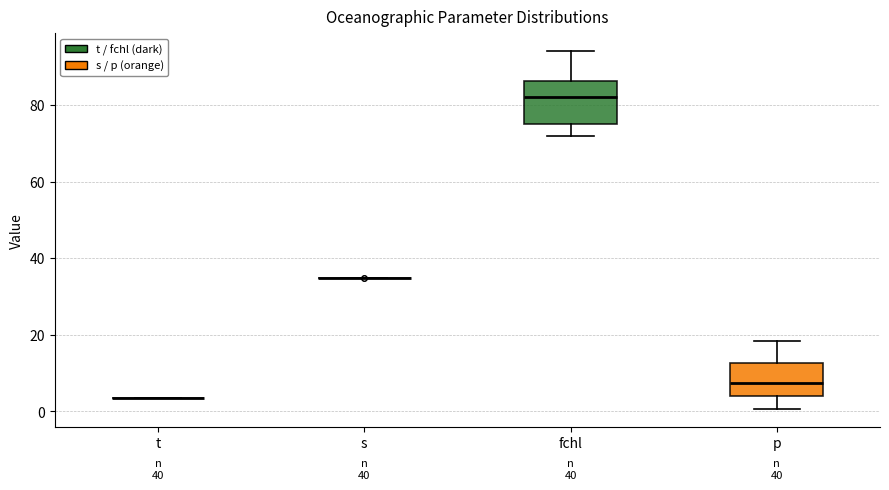

Reading left to right, read every box against the y-axis: the position of its median line, the range the box covers, and the ends of its whiskers. The values are not printed on the chart, so give them approximately, as read against the axis.

t: box collapsed to a line at 4, whiskers 4 to 4
s: box collapsed to a line at 34, whiskers 34 to 34
fchl: median 82, box 76 to 86, whiskers 72 to 94
p: median 8, box 4 to 12, whiskers 0 to 18